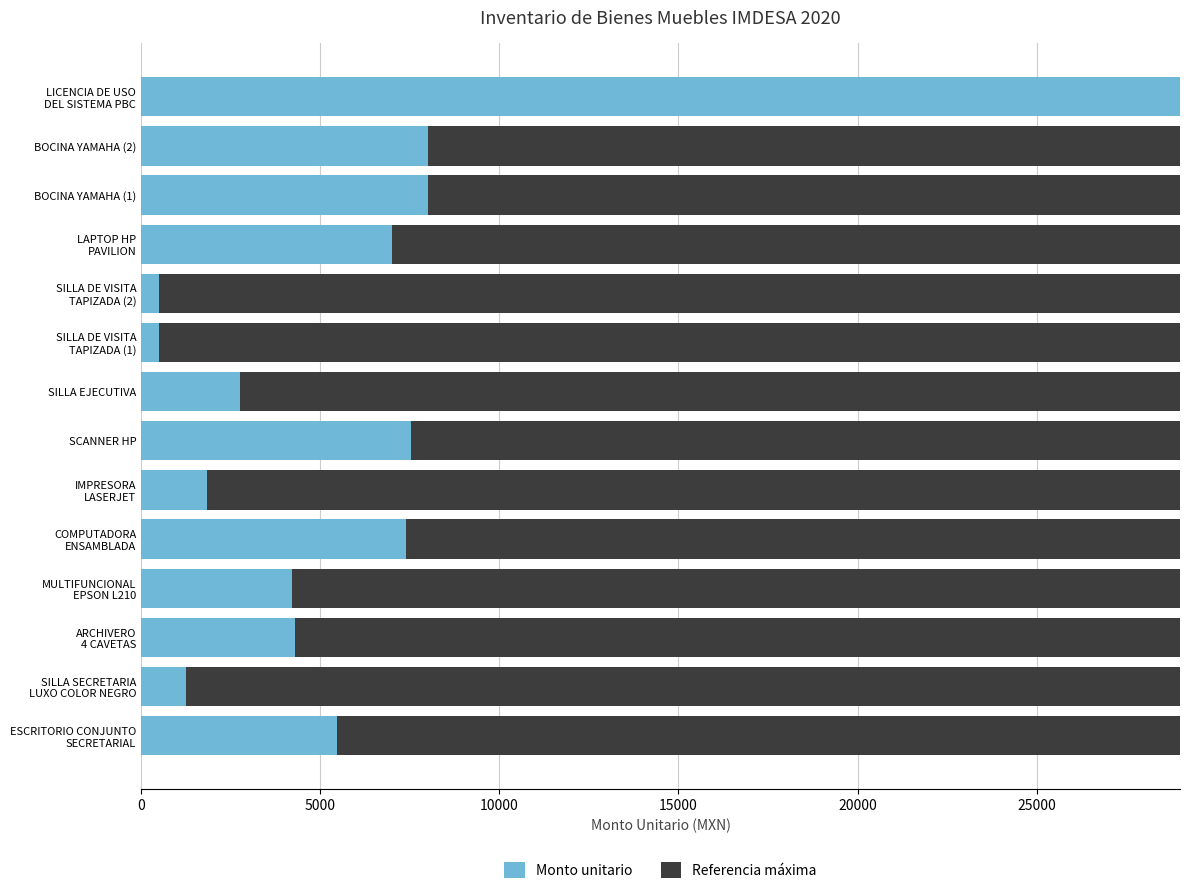

What is the maximum value for Monto unitario?

29000.0